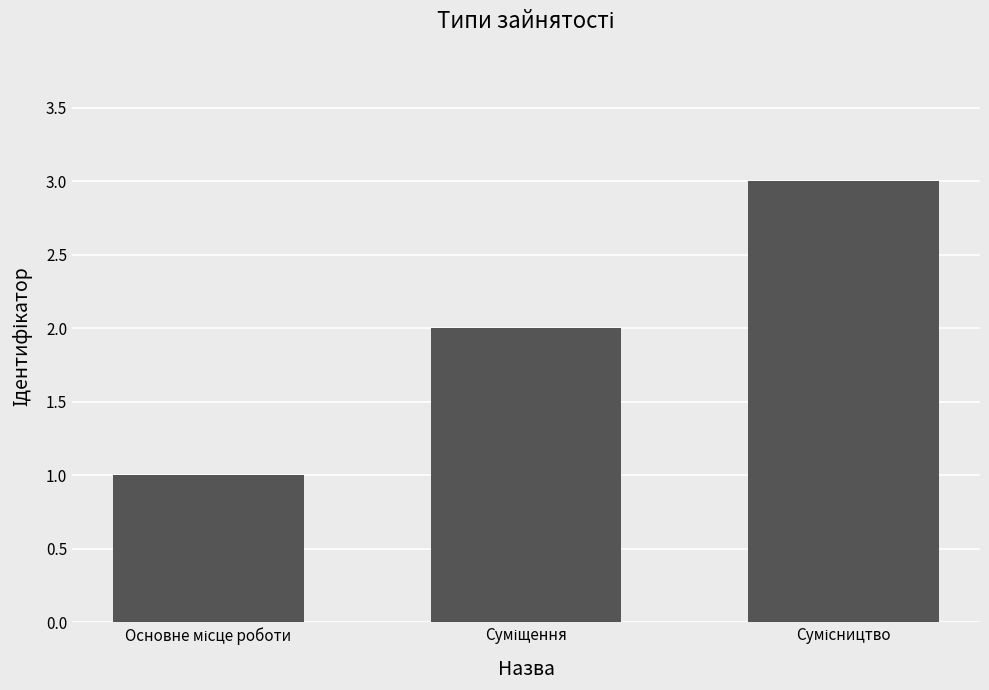

What is the sum of all values?

6